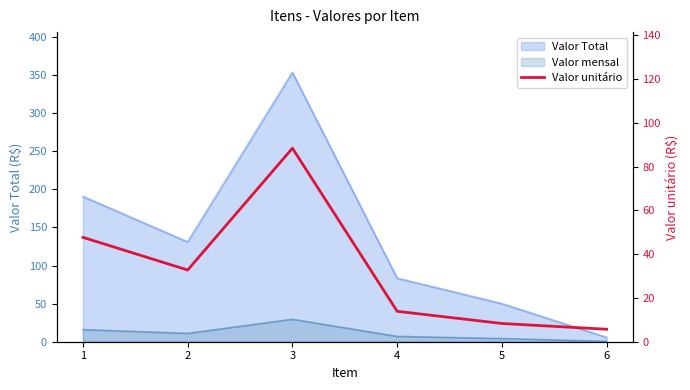

How many interior local valleys (lower than both neighbors) does the data have?

1